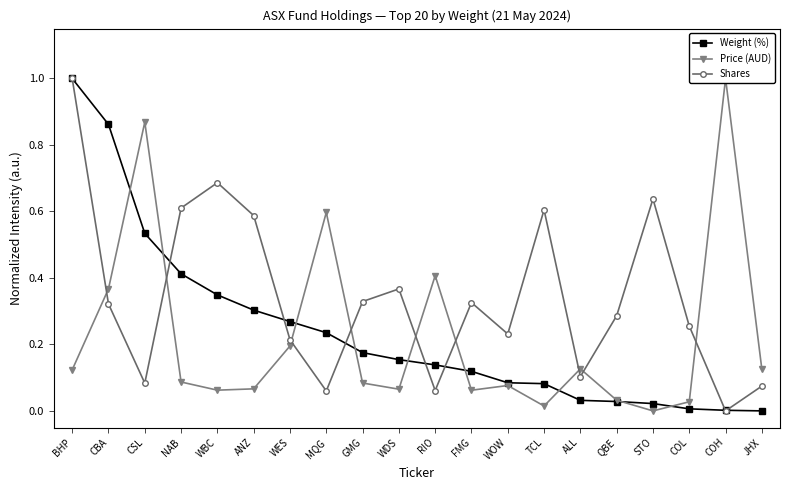

What are all the series names shown in the legend?

Weight (%), Price (AUD), Shares